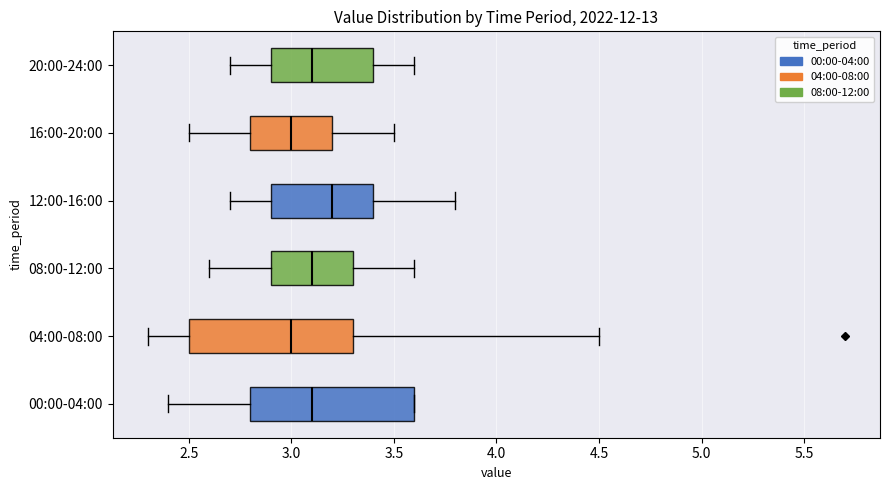

Where is the left edge of the box for 04:00-08:00 on the x-axis? The values are not printed on the chart, so give them approximately, as read against the axis.

2.5